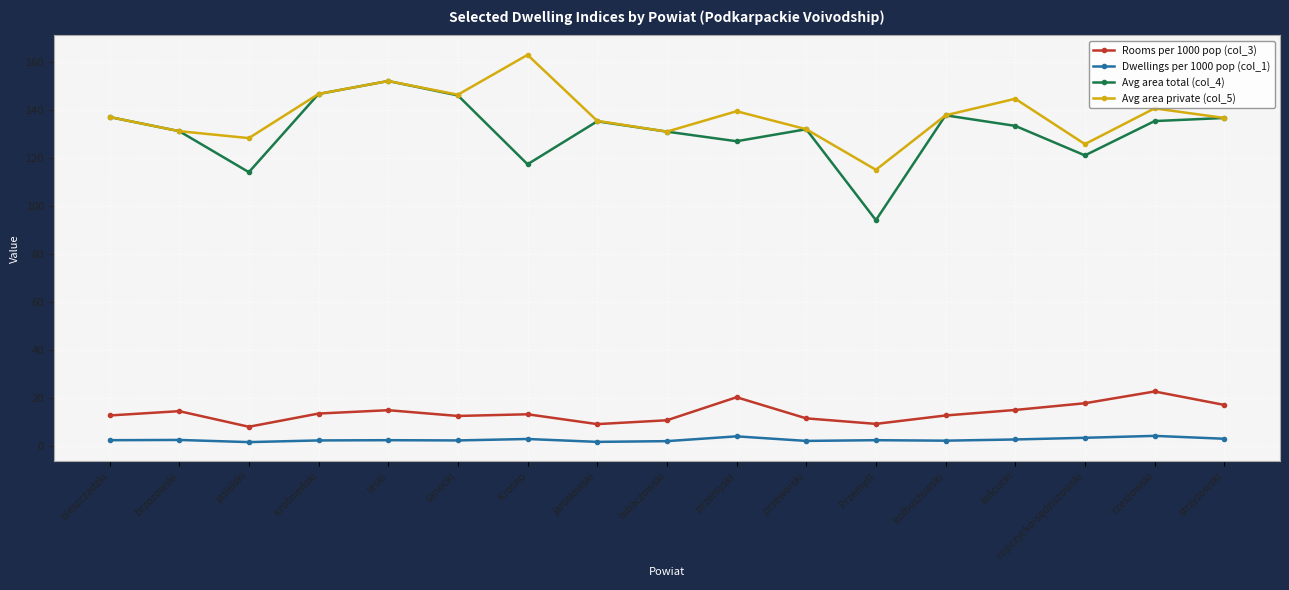

True or false: Rooms per 1000 pop (col_3) has more than 1 interior local peaks.

True